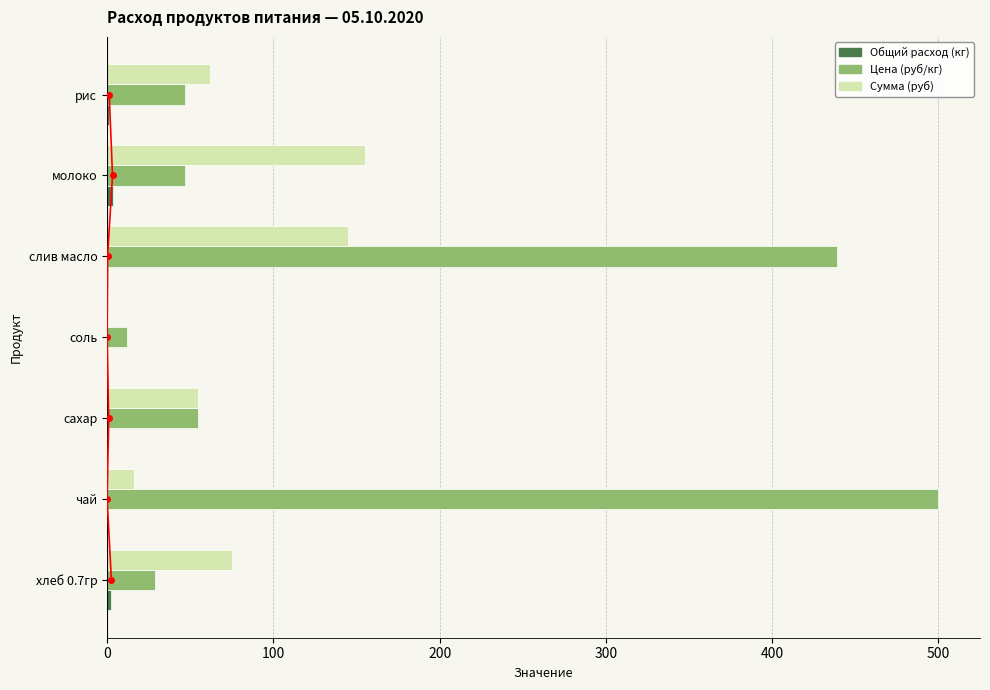

At сахар, list the series in order from smallest to largest.

Общий расход (кг), Сумма (руб), Цена (руб/кг)